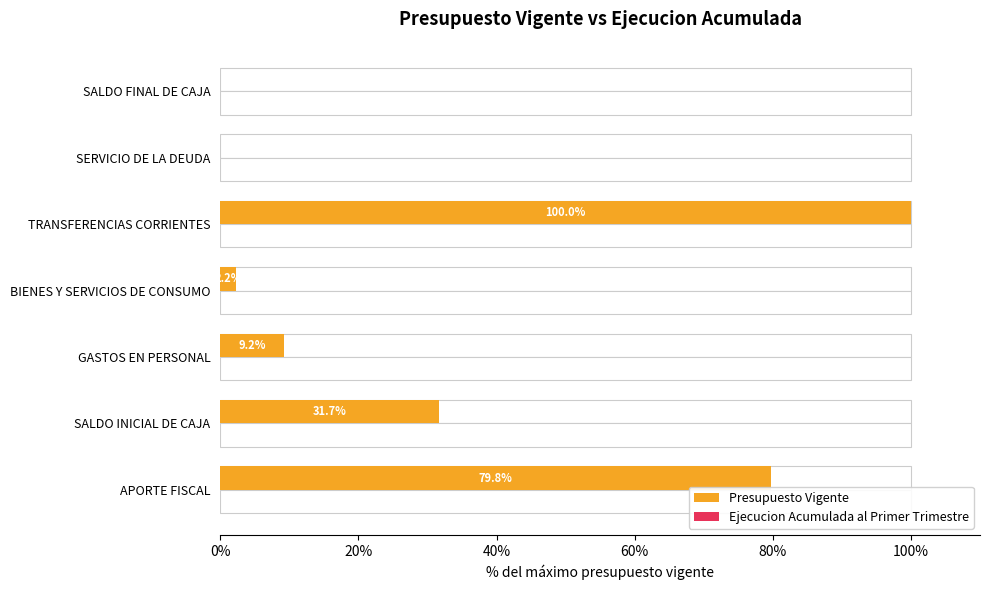

How many categories are shown in the chart?

7